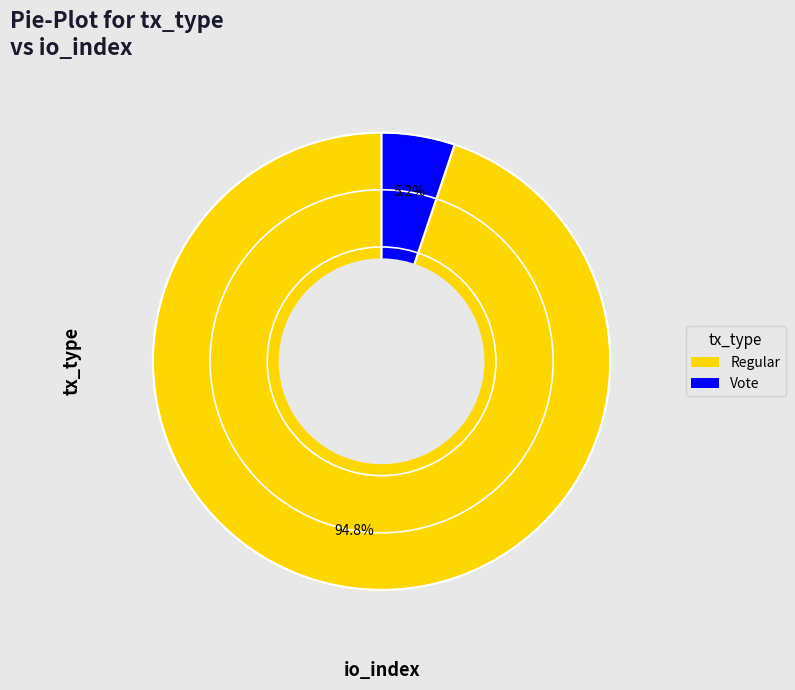

To the nearest percent, what portion does Regular represent?

95%